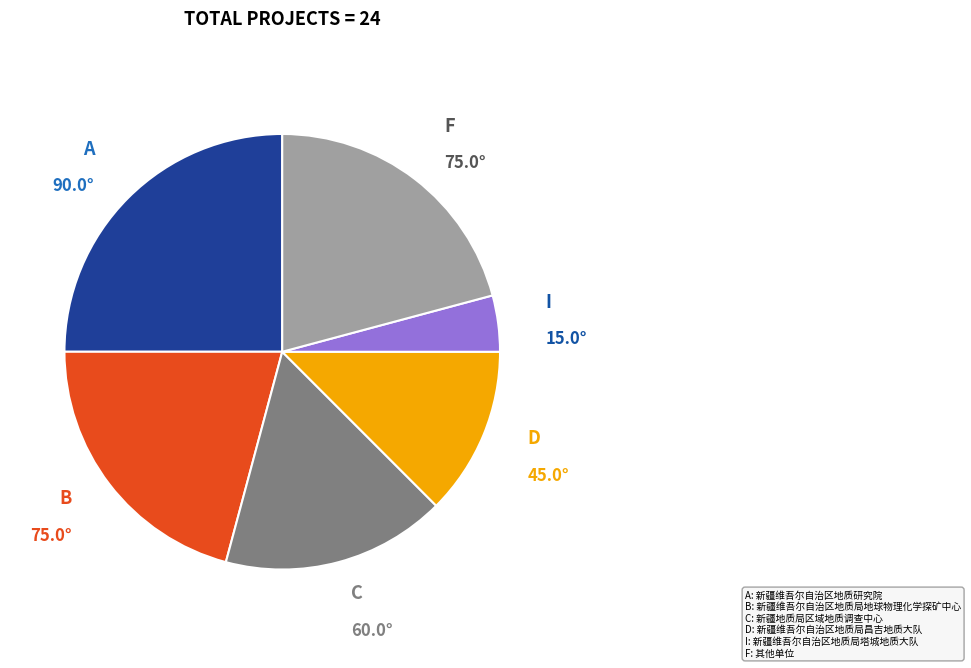

Does any single category account for the majority?

No